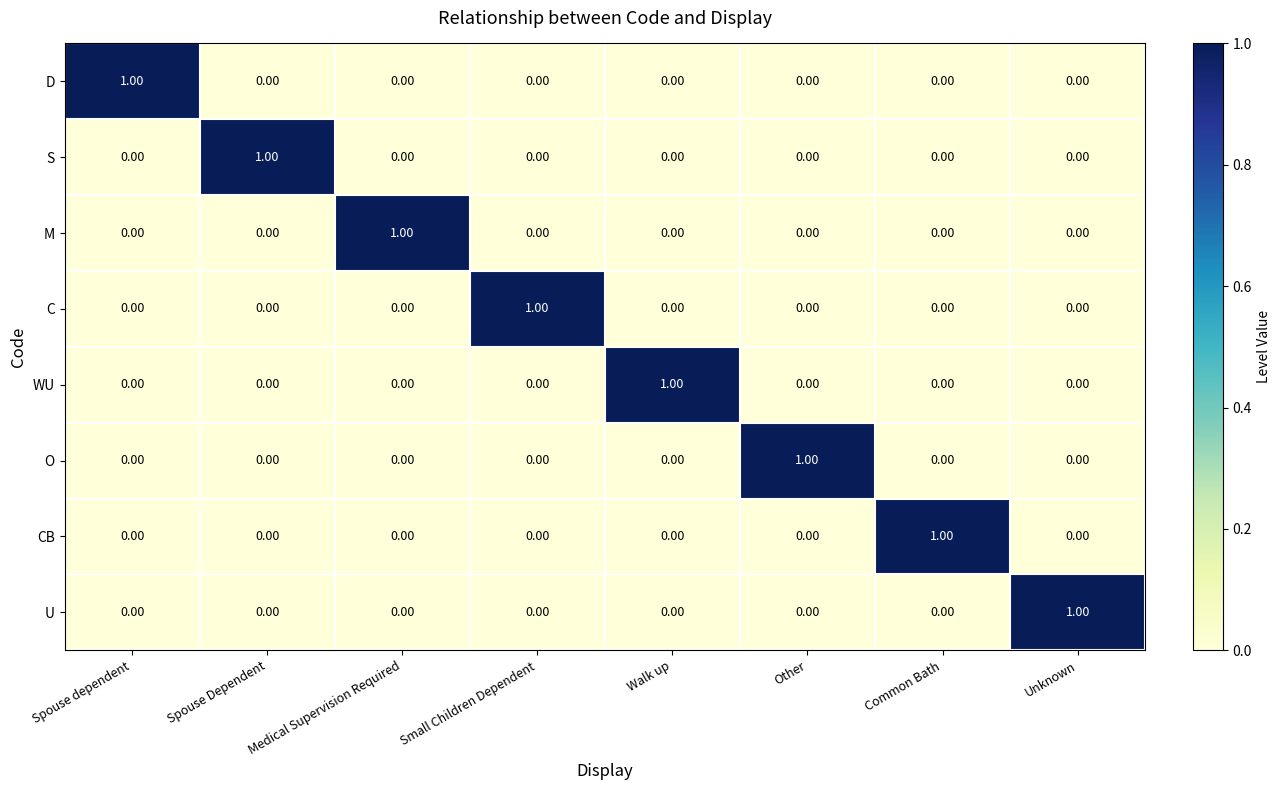

Is the value of M at Spouse dependent greater than the value of S at Spouse Dependent?

No